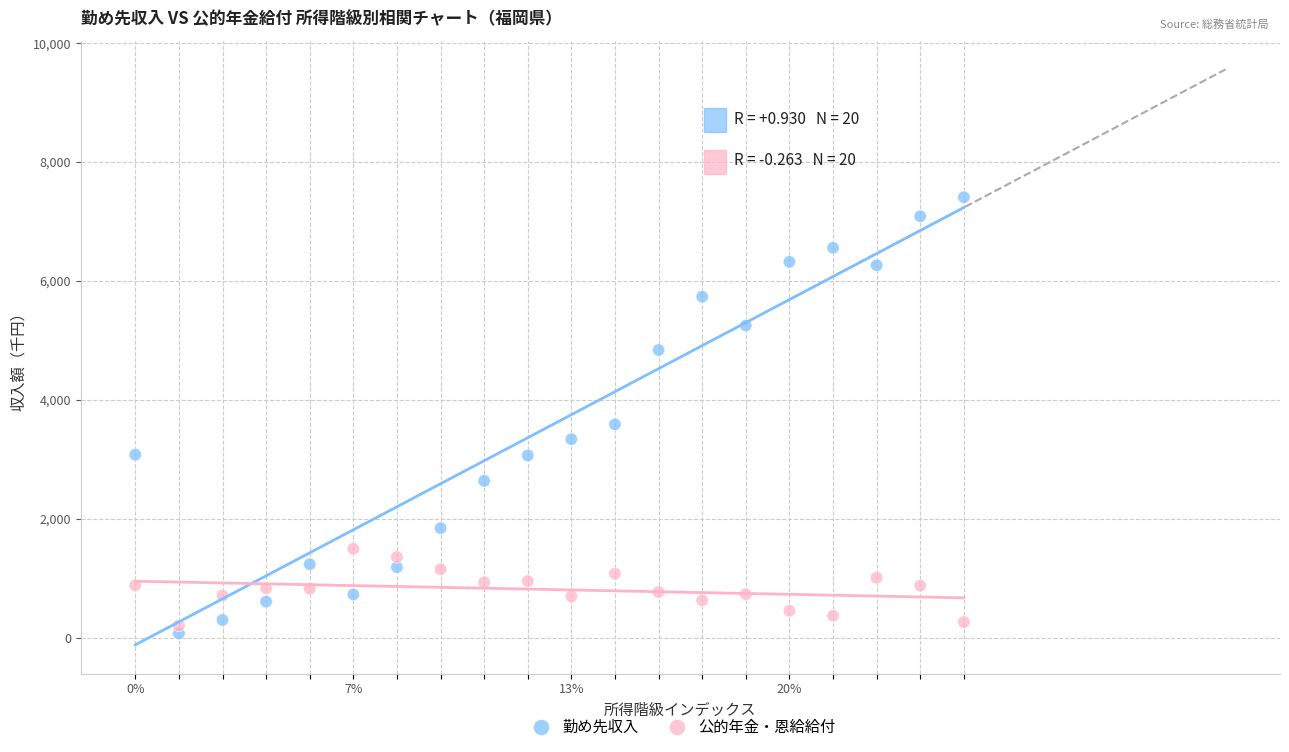

Which series reaches the minimum Y coordinate?

勤め先収入